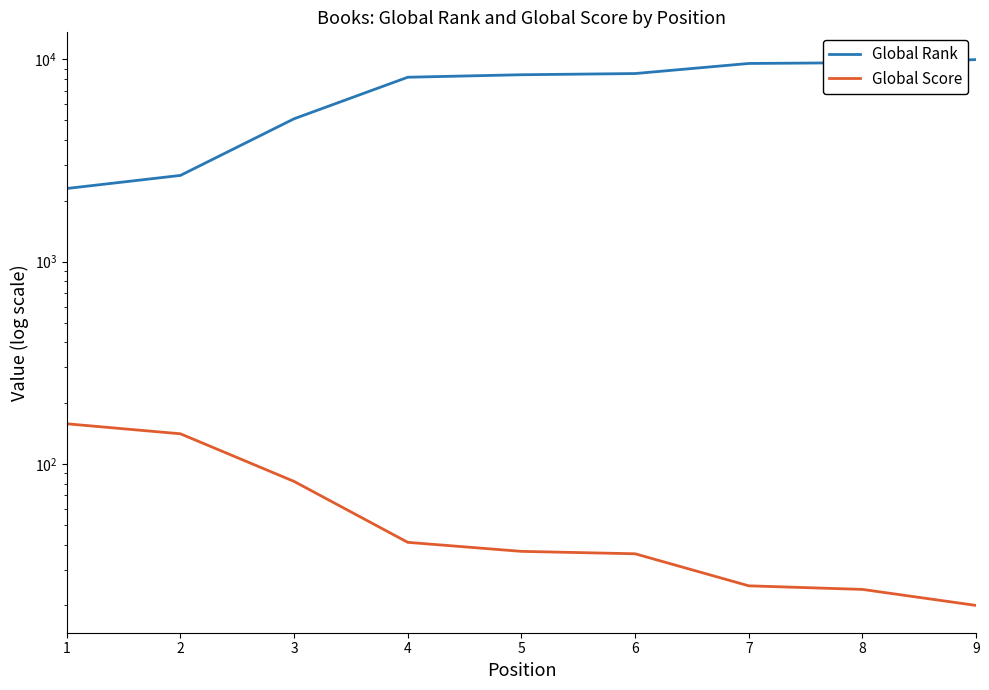

At 1, list the series in order from largest to smallest.

Global Rank, Global Score